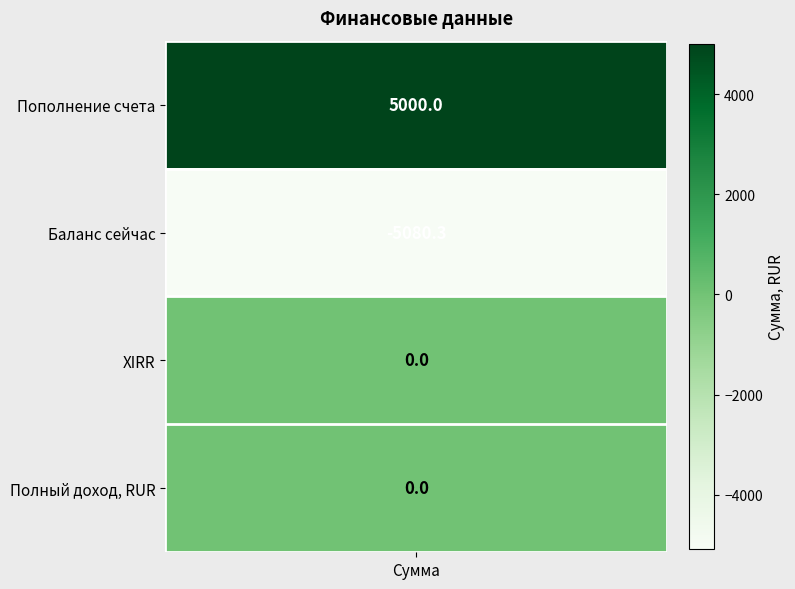

Where is Пополнение счета nearest to the value 2500?

Пополнение счета